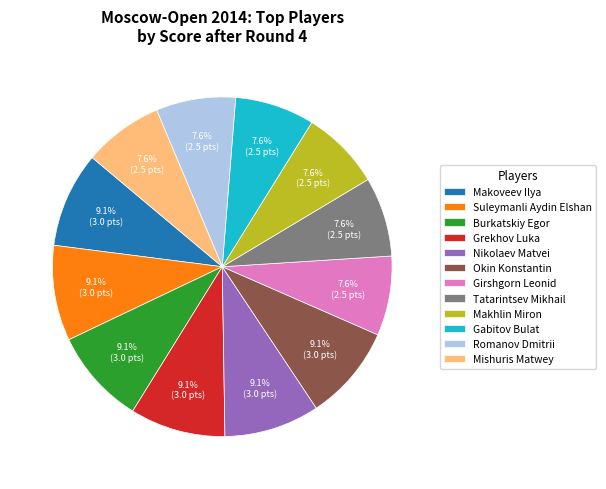

How many segments does this pie chart have?

12